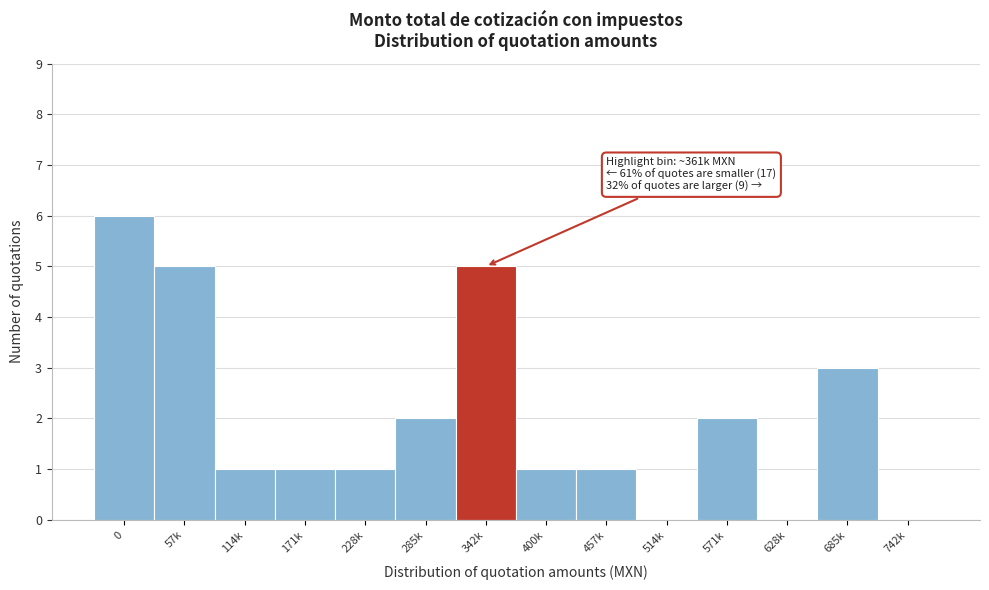

Reading left to right, what are all the values shown in this chart?

0=6	57k=5	114k=1	171k=1	228k=1	285k=2	342k=5	400k=1	457k=1	514k=0	571k=2	628k=0	685k=3	742k=0